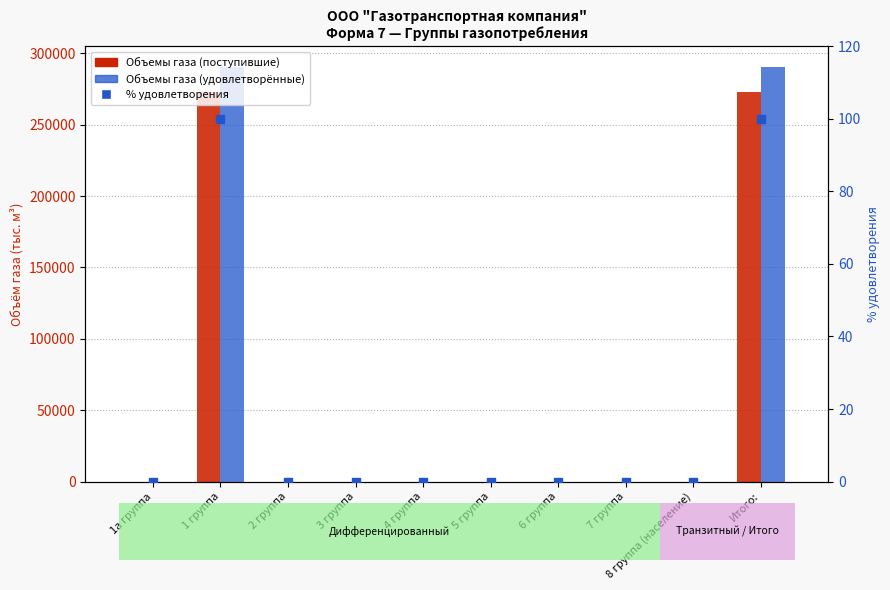

Which series has the largest total across all categories?

Объемы газа (удовлетворённые)